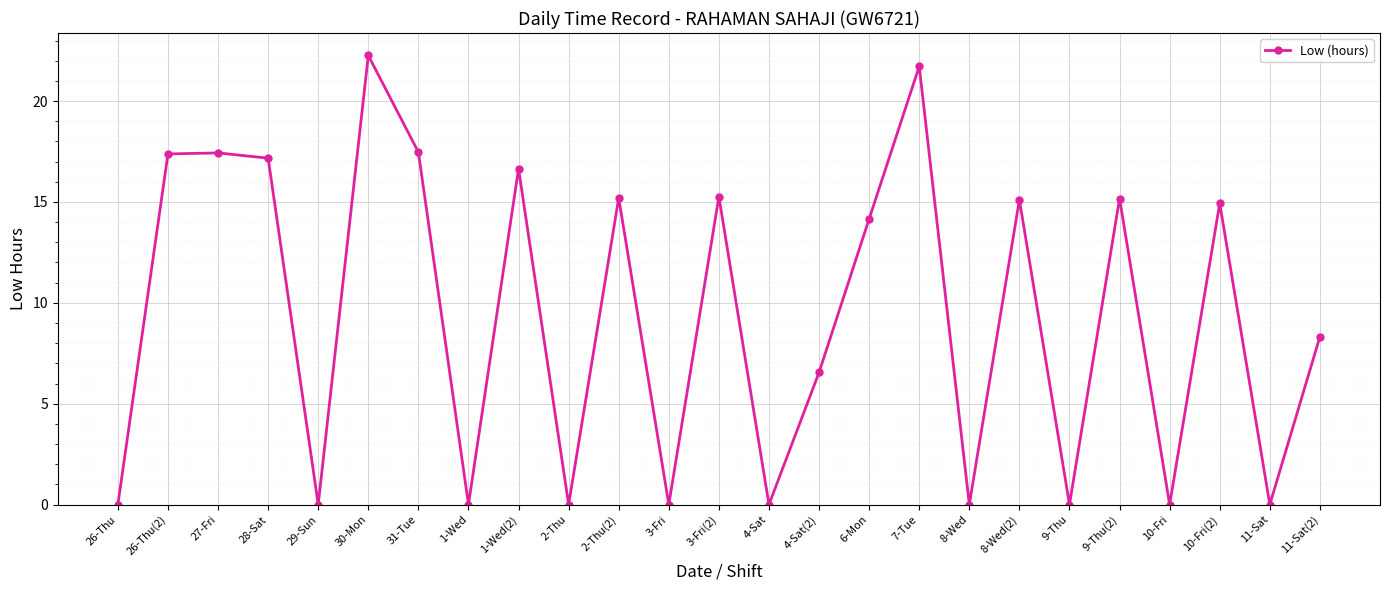

What is the label of the 11th point from the left?

2-Thu(2)